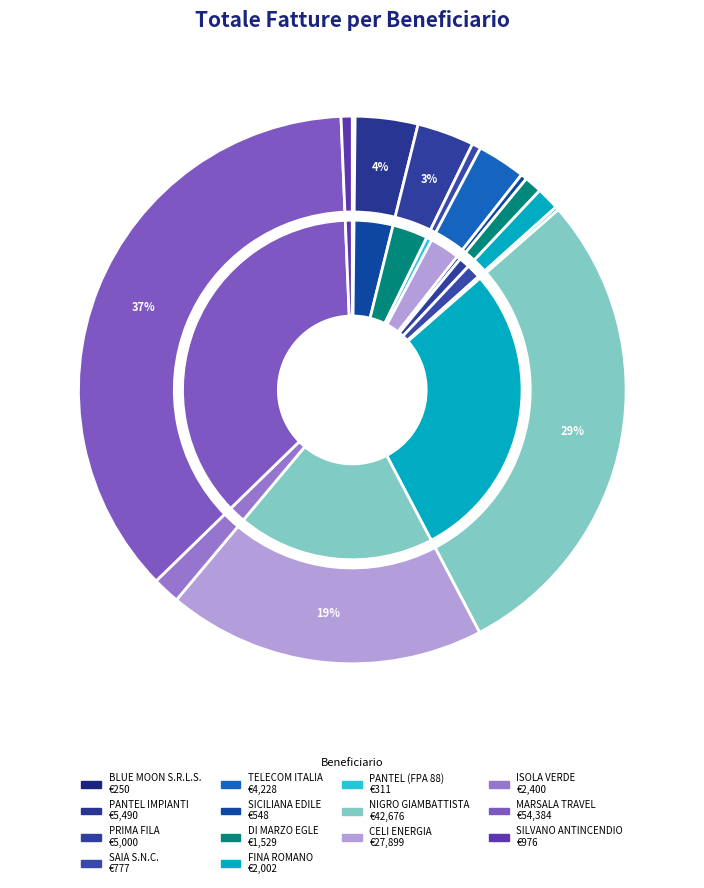

What is the change in value from PRIMA FILA to NIGRO GIAMBATTISTA?

+37675.6